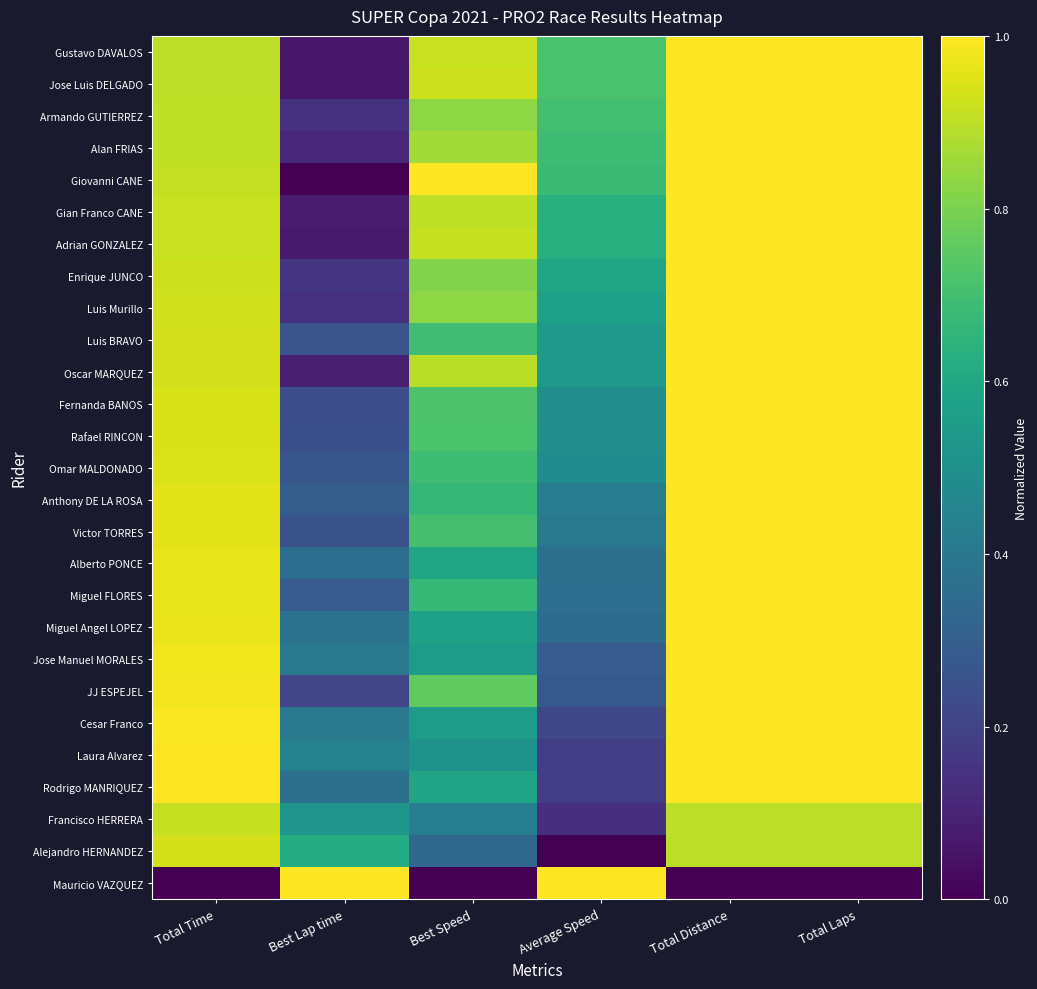

Reading left to right, transcribe all the data shown in this chart.

Gustavo DAVALOS: Total Time=0.9	Best Lap time=0.1	Best Speed=0.9	Average Speed=0.7	Total Distance=1.0	Total Laps=1.0
Jose Luis DELGADO: Total Time=0.9	Best Lap time=0.1	Best Speed=0.9	Average Speed=0.7	Total Distance=1.0	Total Laps=1.0
Armando GUTIERREZ: Total Time=0.9	Best Lap time=0.1	Best Speed=0.8	Average Speed=0.7	Total Distance=1.0	Total Laps=1.0
Alan FRIAS: Total Time=0.9	Best Lap time=0.1	Best Speed=0.9	Average Speed=0.7	Total Distance=1.0	Total Laps=1.0
Giovanni CANE: Total Time=0.9	Best Lap time=0.0	Best Speed=1.0	Average Speed=0.7	Total Distance=1.0	Total Laps=1.0
Gian Franco CANE: Total Time=0.9	Best Lap time=0.1	Best Speed=0.9	Average Speed=0.6	Total Distance=1.0	Total Laps=1.0
Adrian GONZALEZ: Total Time=0.9	Best Lap time=0.1	Best Speed=0.9	Average Speed=0.6	Total Distance=1.0	Total Laps=1.0
Enrique JUNCO: Total Time=0.9	Best Lap time=0.2	Best Speed=0.8	Average Speed=0.6	Total Distance=1.0	Total Laps=1.0
Luis Murillo: Total Time=0.9	Best Lap time=0.1	Best Speed=0.8	Average Speed=0.6	Total Distance=1.0	Total Laps=1.0
Luis BRAVO: Total Time=0.9	Best Lap time=0.3	Best Speed=0.7	Average Speed=0.5	Total Distance=1.0	Total Laps=1.0
Oscar MARQUEZ: Total Time=0.9	Best Lap time=0.1	Best Speed=0.9	Average Speed=0.5	Total Distance=1.0	Total Laps=1.0
Fernanda BANOS: Total Time=0.9	Best Lap time=0.2	Best Speed=0.7	Average Speed=0.5	Total Distance=1.0	Total Laps=1.0
Rafael RINCON: Total Time=0.9	Best Lap time=0.2	Best Speed=0.7	Average Speed=0.5	Total Distance=1.0	Total Laps=1.0
Omar MALDONADO: Total Time=0.9	Best Lap time=0.3	Best Speed=0.7	Average Speed=0.5	Total Distance=1.0	Total Laps=1.0
Anthony DE LA ROSA: Total Time=1.0	Best Lap time=0.3	Best Speed=0.7	Average Speed=0.4	Total Distance=1.0	Total Laps=1.0
Victor TORRES: Total Time=1.0	Best Lap time=0.3	Best Speed=0.7	Average Speed=0.4	Total Distance=1.0	Total Laps=1.0
Alberto PONCE: Total Time=1.0	Best Lap time=0.4	Best Speed=0.6	Average Speed=0.4	Total Distance=1.0	Total Laps=1.0
Miguel FLORES: Total Time=1.0	Best Lap time=0.3	Best Speed=0.7	Average Speed=0.4	Total Distance=1.0	Total Laps=1.0
Miguel Angel LOPEZ: Total Time=1.0	Best Lap time=0.4	Best Speed=0.6	Average Speed=0.4	Total Distance=1.0	Total Laps=1.0
Jose Manuel MORALES: Total Time=1.0	Best Lap time=0.4	Best Speed=0.6	Average Speed=0.3	Total Distance=1.0	Total Laps=1.0
JJ ESPEJEL: Total Time=1.0	Best Lap time=0.2	Best Speed=0.8	Average Speed=0.3	Total Distance=1.0	Total Laps=1.0
Cesar Franco: Total Time=1.0	Best Lap time=0.4	Best Speed=0.6	Average Speed=0.2	Total Distance=1.0	Total Laps=1.0
Laura Alvarez: Total Time=1.0	Best Lap time=0.4	Best Speed=0.5	Average Speed=0.2	Total Distance=1.0	Total Laps=1.0
Rodrigo MANRIQUEZ: Total Time=1.0	Best Lap time=0.4	Best Speed=0.6	Average Speed=0.2	Total Distance=1.0	Total Laps=1.0
Francisco HERRERA: Total Time=0.9	Best Lap time=0.5	Best Speed=0.4	Average Speed=0.1	Total Distance=0.9	Total Laps=0.9
Alejandro HERNANDEZ: Total Time=0.9	Best Lap time=0.6	Best Speed=0.3	Average Speed=0.0	Total Distance=0.9	Total Laps=0.9
Mauricio VAZQUEZ: Total Time=0.0	Best Lap time=1.0	Best Speed=0.0	Average Speed=1.0	Total Distance=0.0	Total Laps=0.0